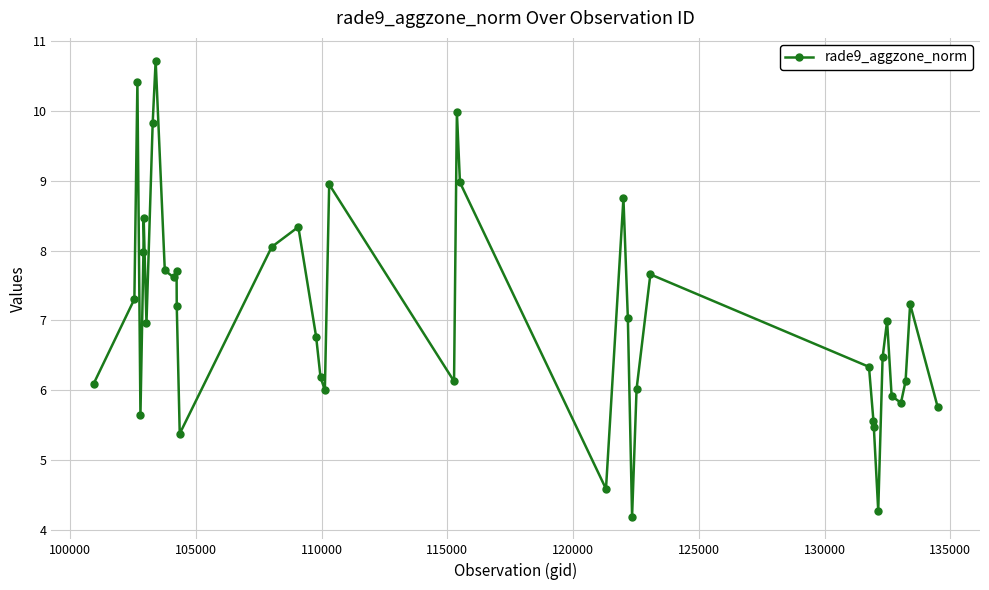

What is the difference between the maximum and minimum values?

6.5